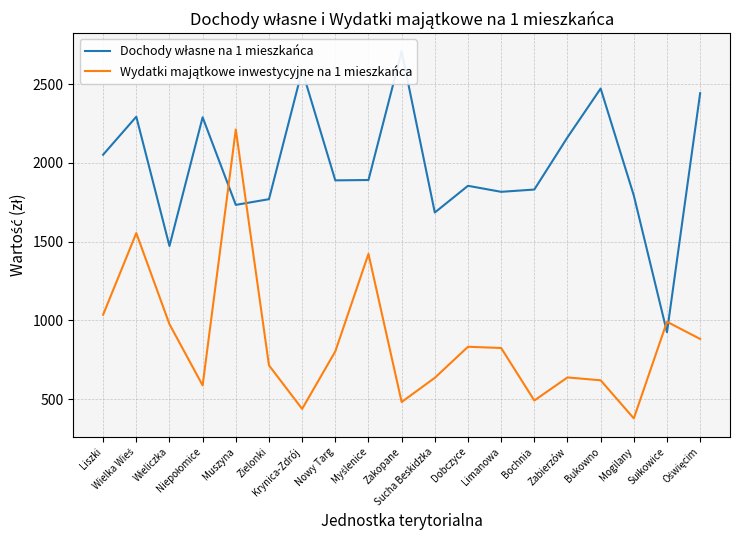

Does the chart display data point markers on the line(s)?

No